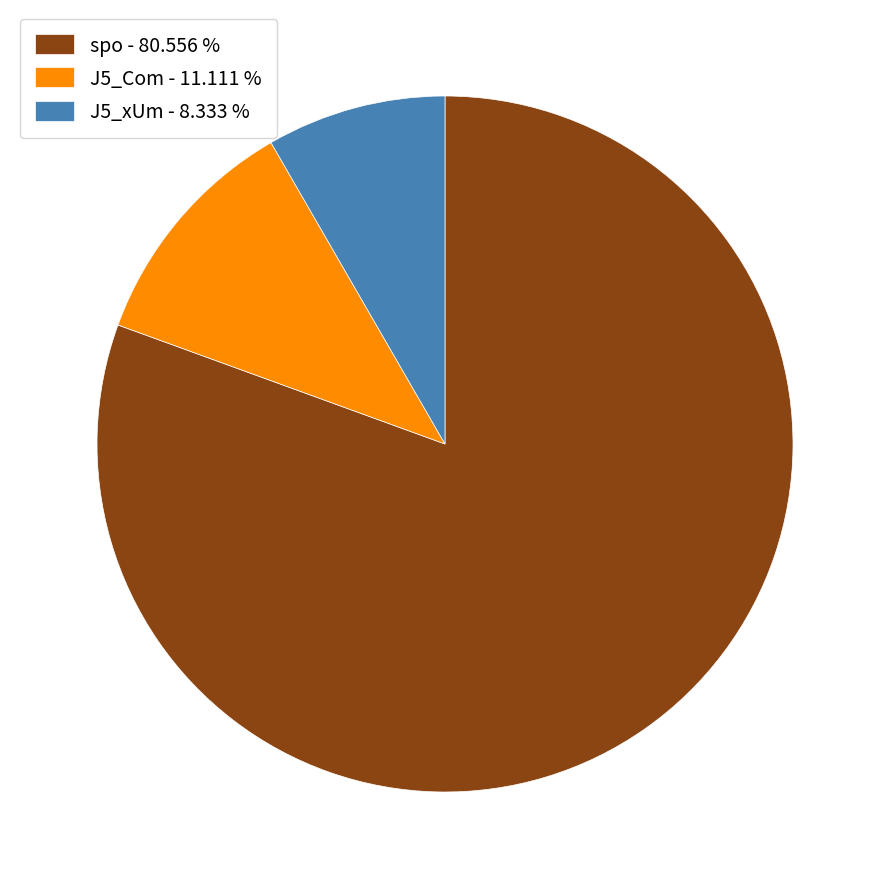

Does J5_xUm - 8.333 % represent more than half of the total?

No